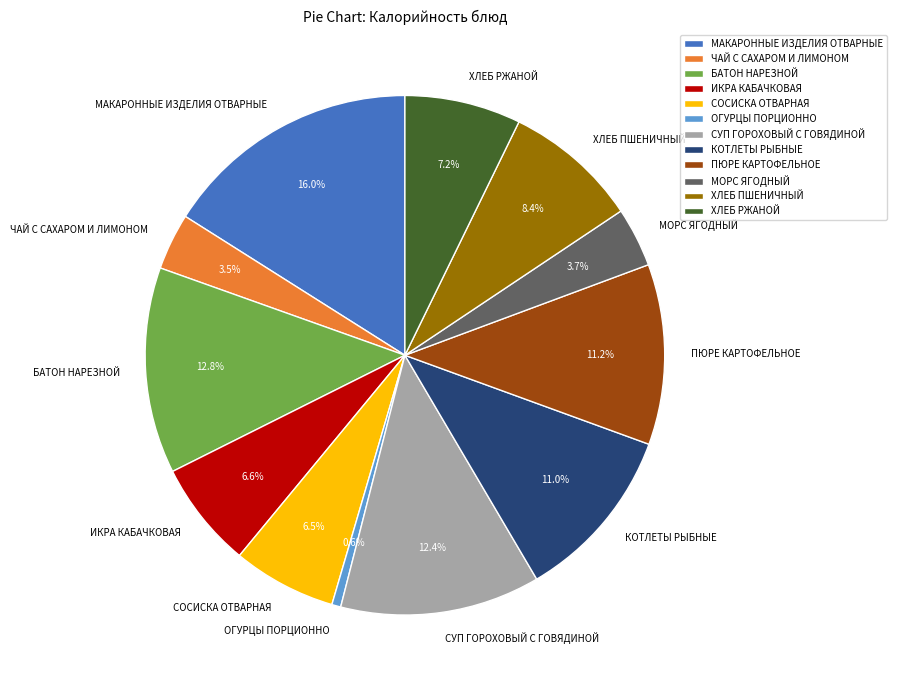

Is it true that ЧАЙ С САХАРОМ И ЛИМОНОМ is 9% of the pie?

False